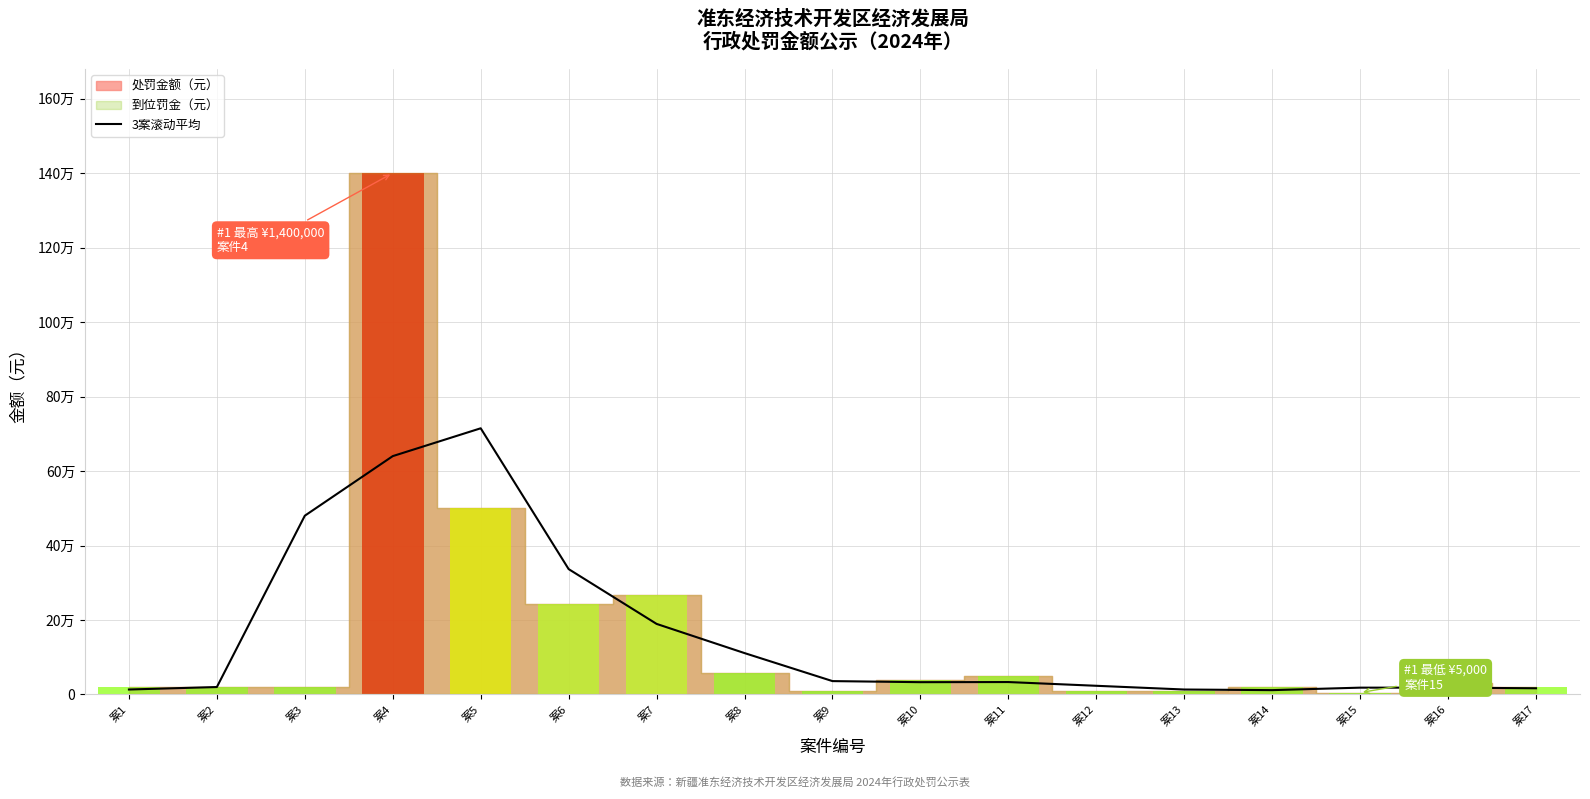

What is the minimum value shown in the chart?

11666.7